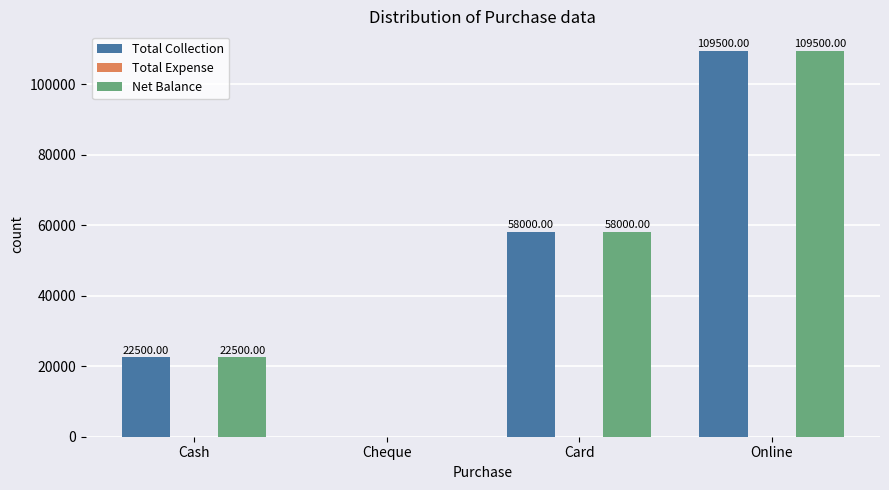

Does the chart contain stacked bars?

No